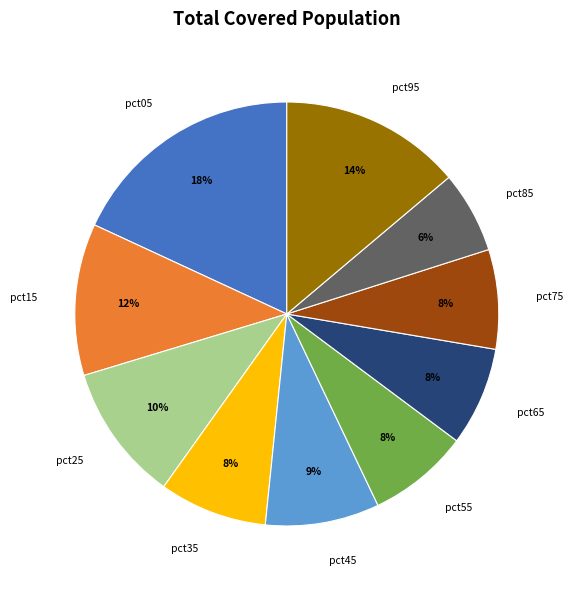

Which has a higher value, pct25 or pct85?

pct25